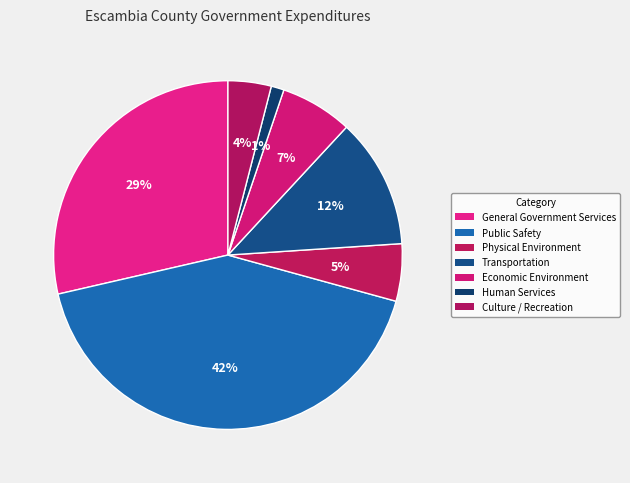

The General Government Services slice represents 36% of the pie. True or false?

False